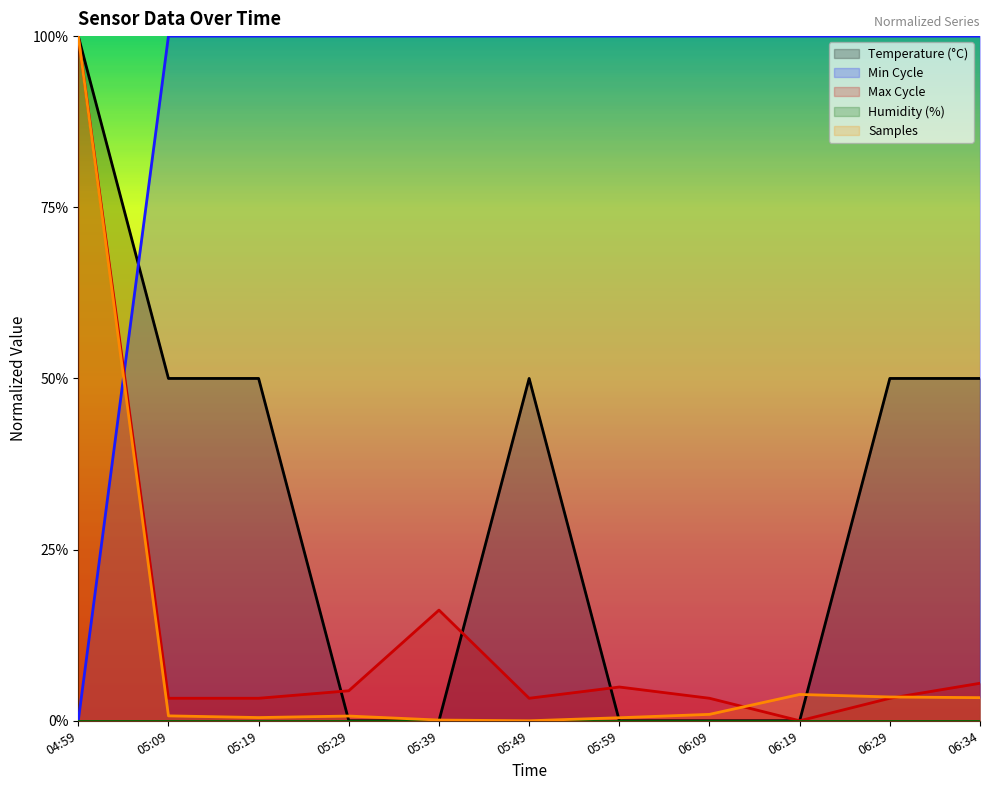

At which label does Samples reach its minimum?

05:49